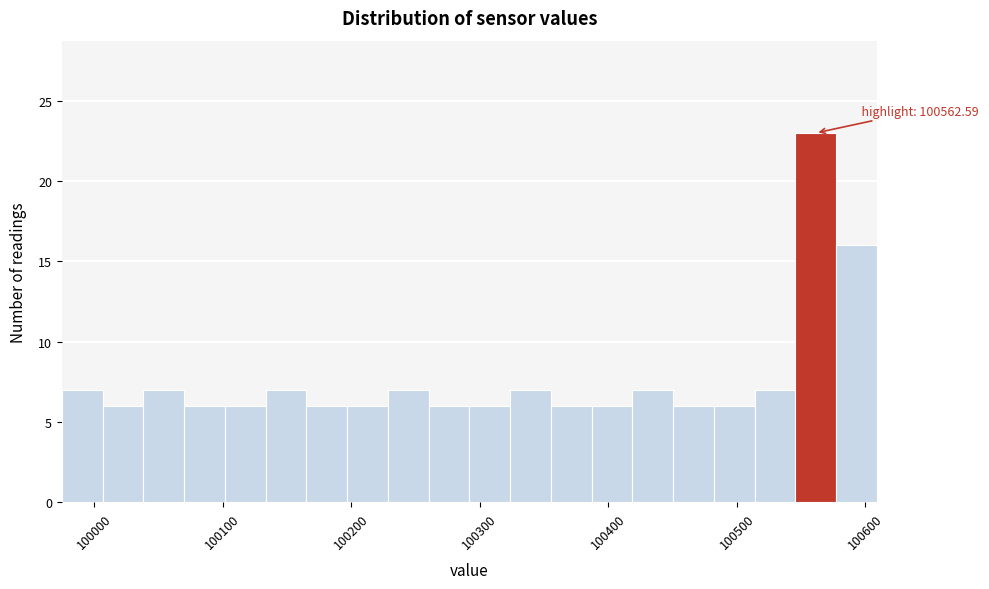

Read against the x-axis, roughly where is the centre of the tallest bar?

100560